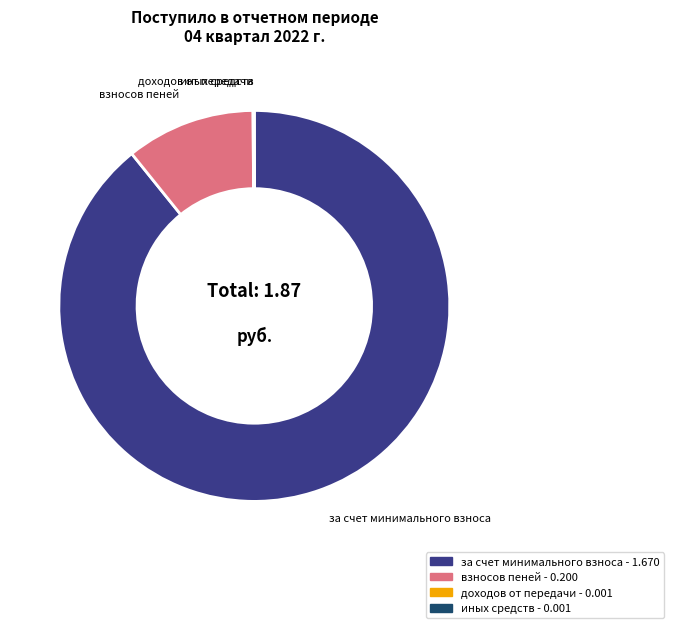

Does взносов пеней account for over 50% of the chart?

No